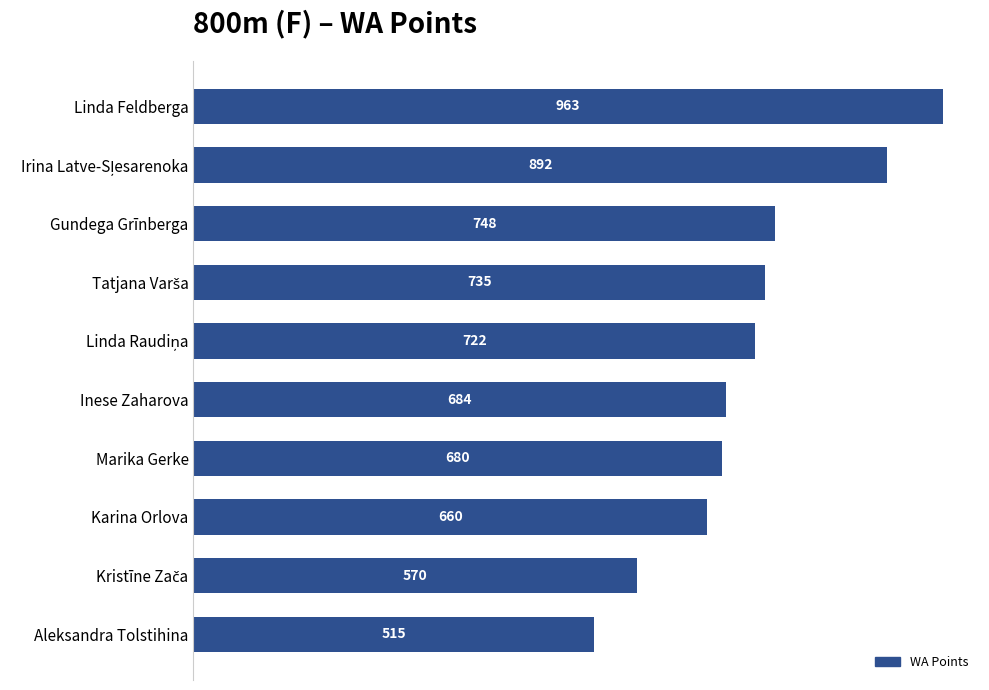

How many categories are shown in the chart?

10